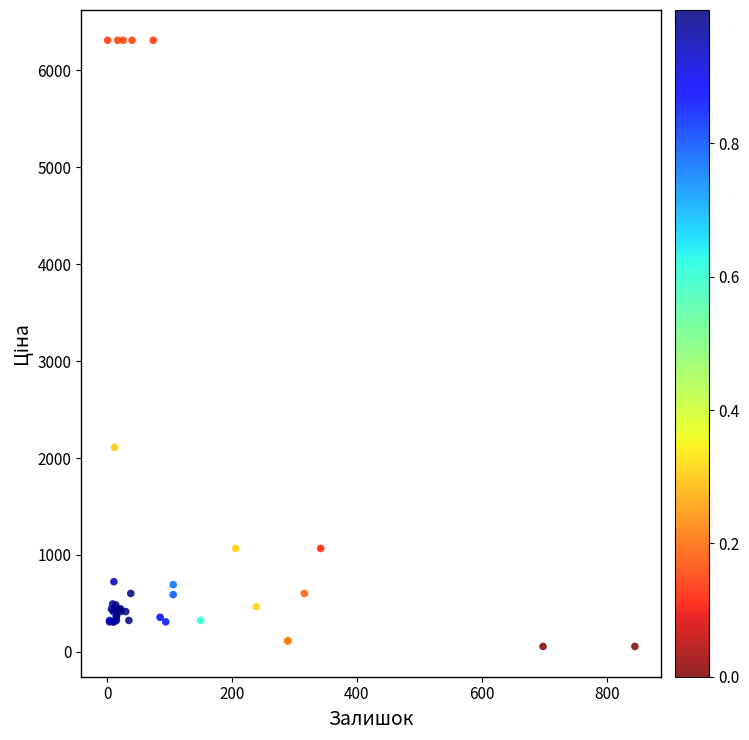

What Y value in the scatter plot is closest to 3182?

2108.4